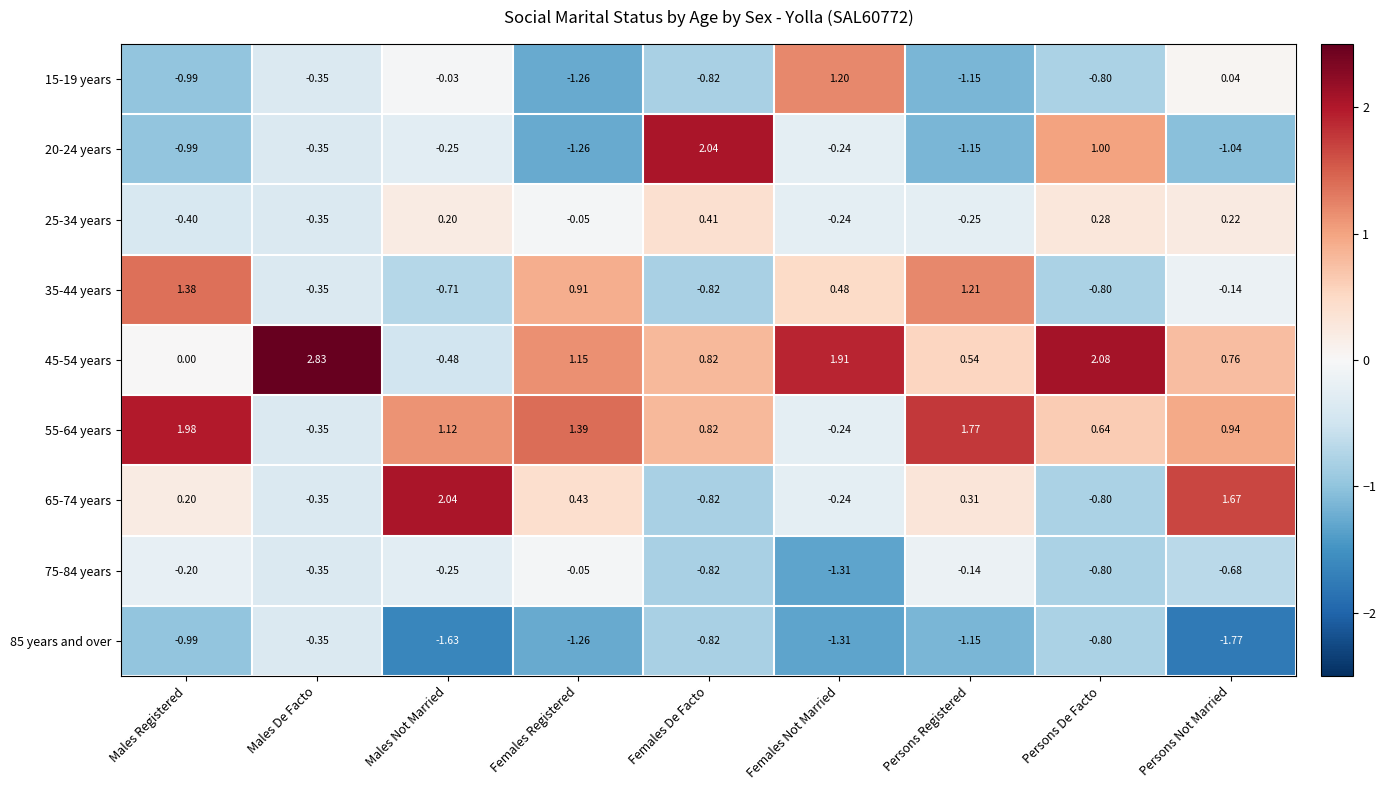

At which label is 85 years and over closest to -1?

Males Registered